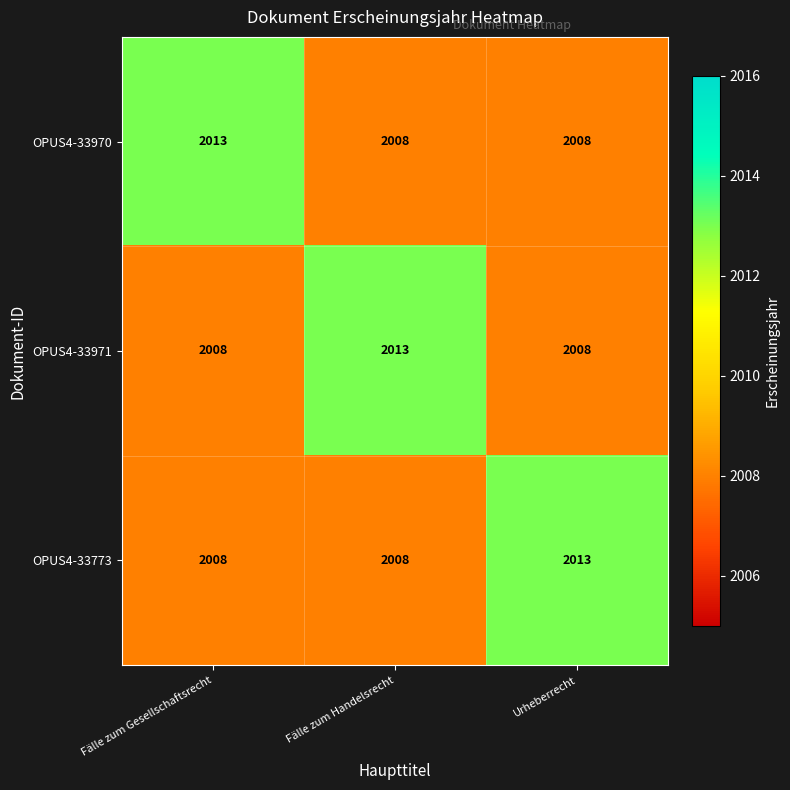

What is the minimum value shown in the chart?

2008